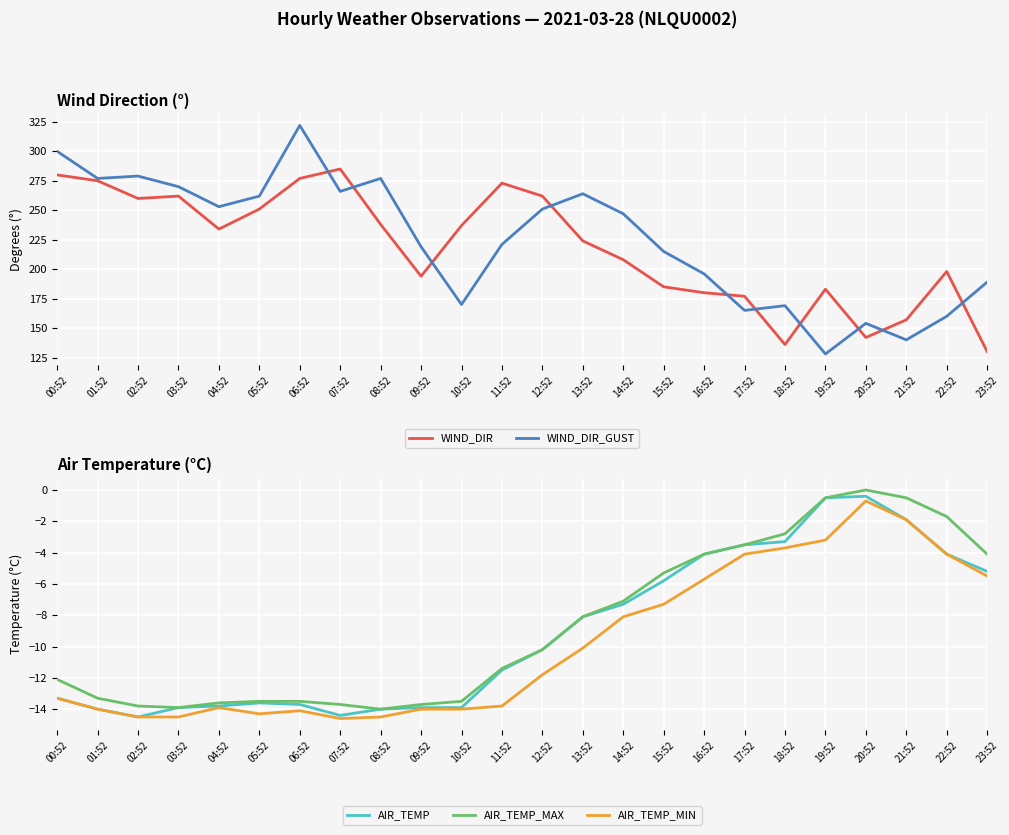

The WIND_DIR_GUST series shows 270.0 at 03:52. True or false?

True